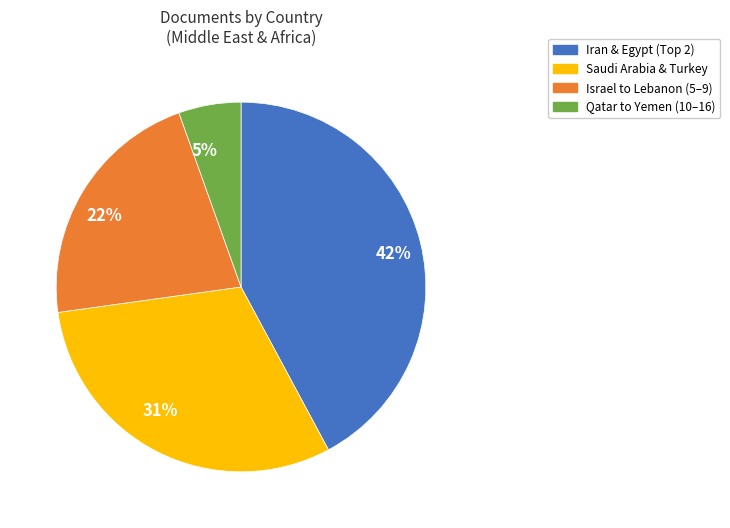

To the nearest percent, what portion does 42% represent?

42%